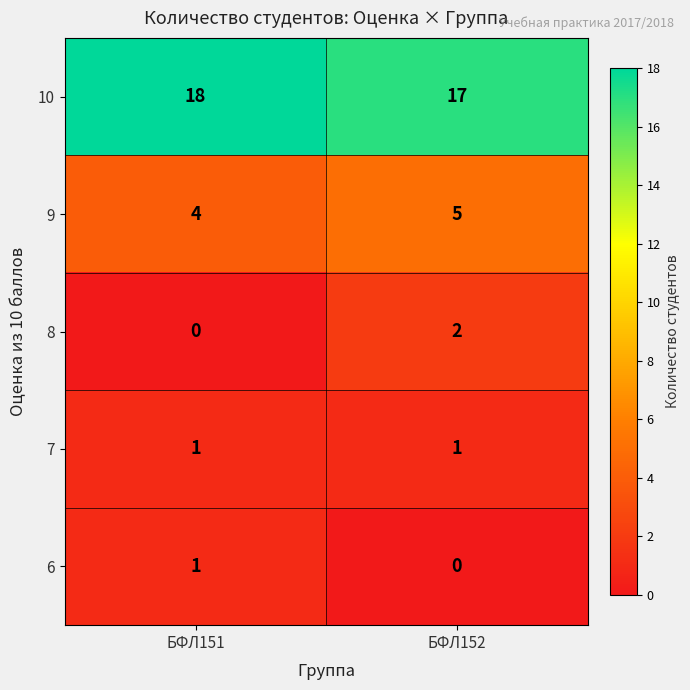

The 10 series shows 12 at БФЛ152. True or false?

False